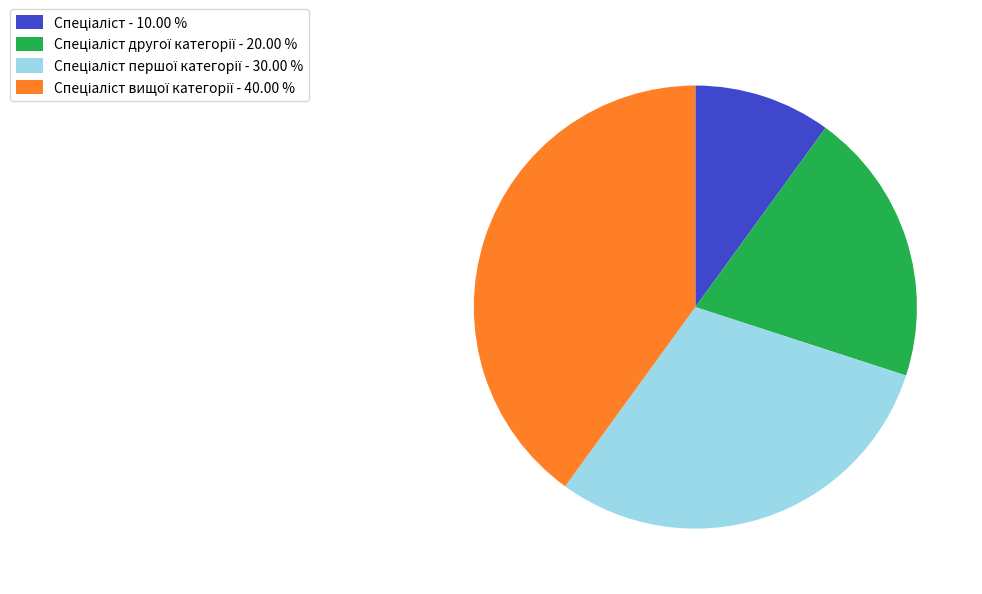

Is there any slice that represents more than half of the pie?

No